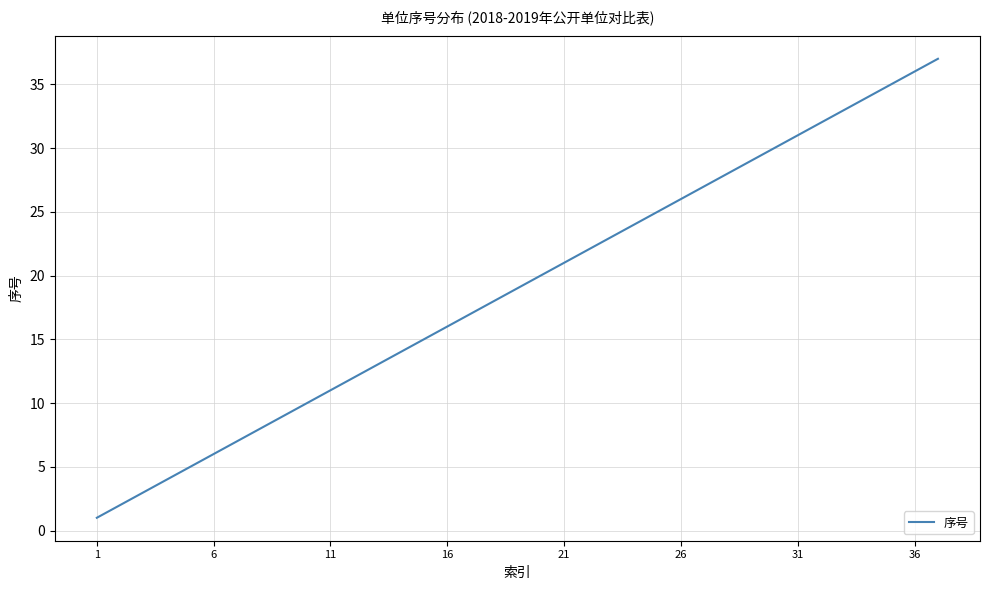

What is the maximum value shown in the chart?

37